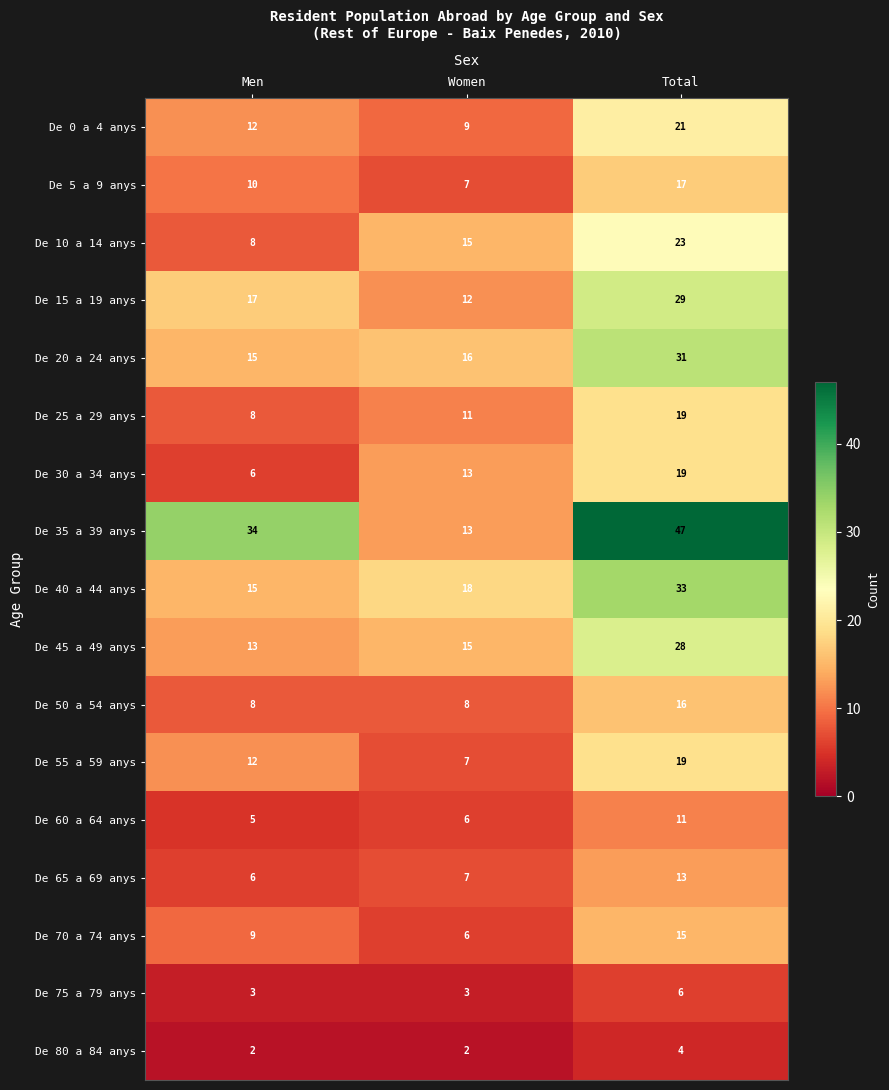

The value of De 75 a 79 anys at Men is 1. True or false?

False